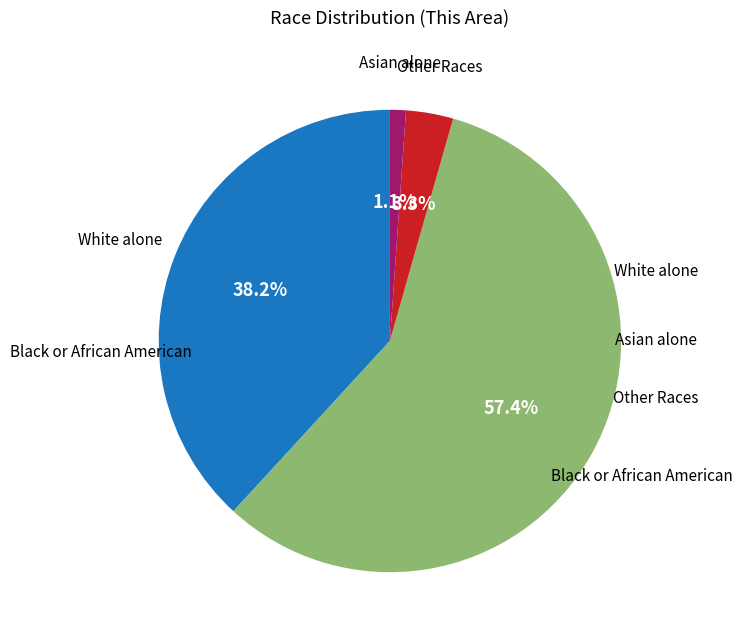

Does any single category account for the majority?

Yes